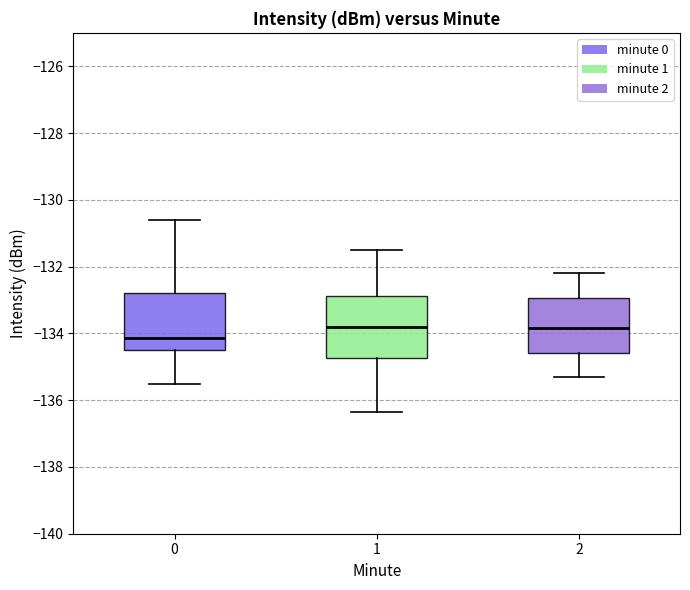

Reading left to right, read every box against the y-axis: the position of its median line, the range the box covers, and the ends of its whiskers. The values are not printed on the chart, so give them approximately, as read against the axis.

0: median -134.2, box -134.4 to -132.8, whiskers -135.6 to -130.6
1: median -133.8, box -134.8 to -132.8, whiskers -136.4 to -131.4
2: median -133.8, box -134.6 to -133.0, whiskers -135.2 to -132.2